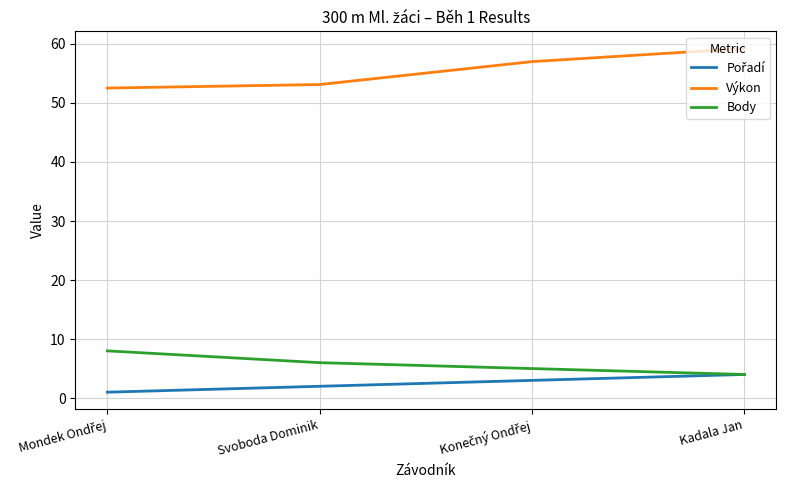

What is the difference between the highest and lowest values at Kadala Jan?

55.2